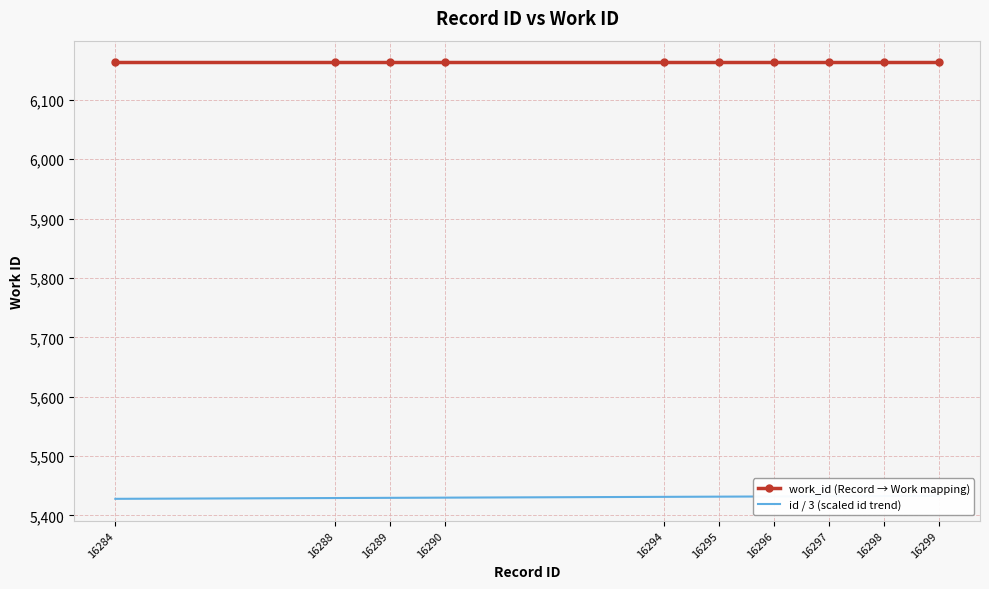

Is this an area chart (filled region under the line)?

No